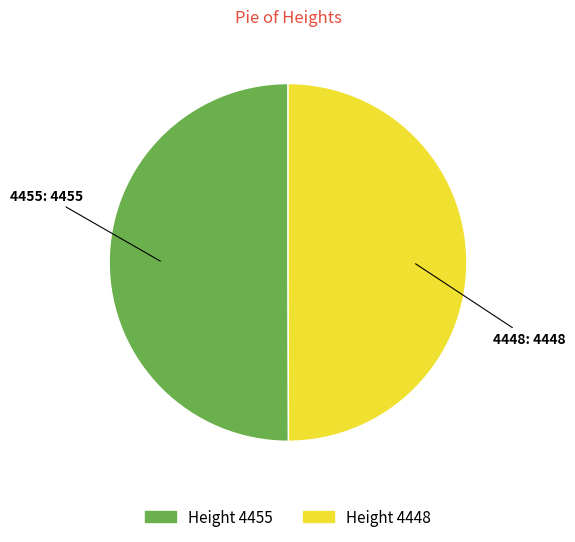

Rank the categories by value from lowest to highest.

4448, 4455